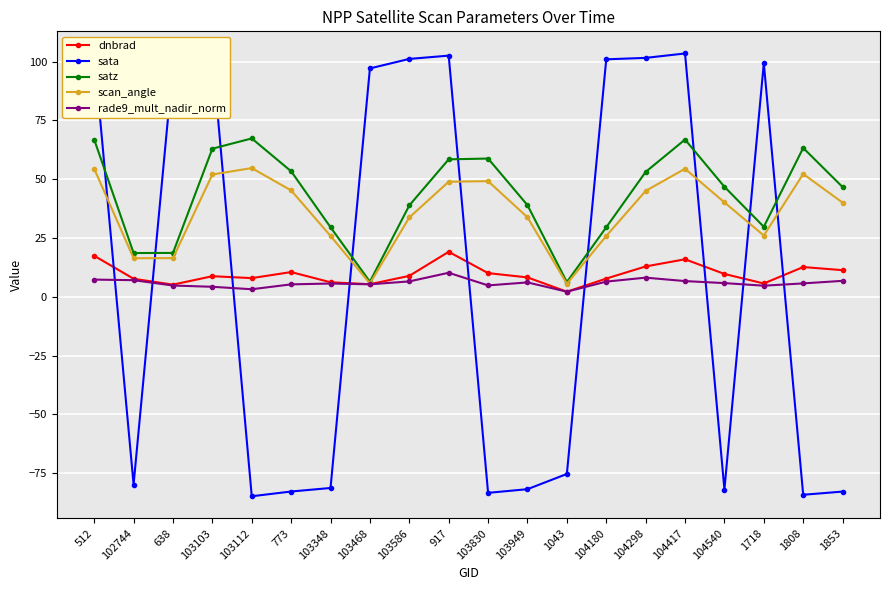

Is it true that satz equals 6.2 at 1043?

True